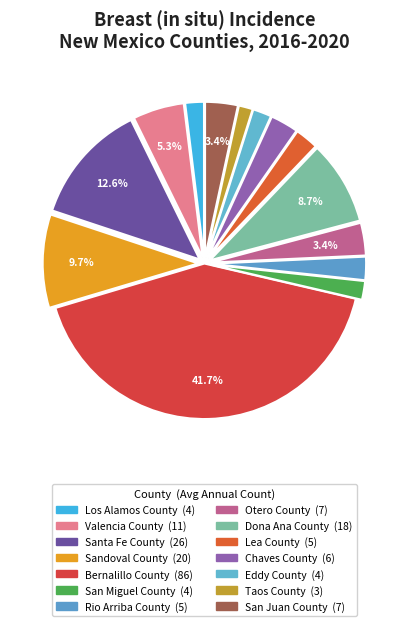

To the nearest percent, what portion does San Miguel County represent?

2%